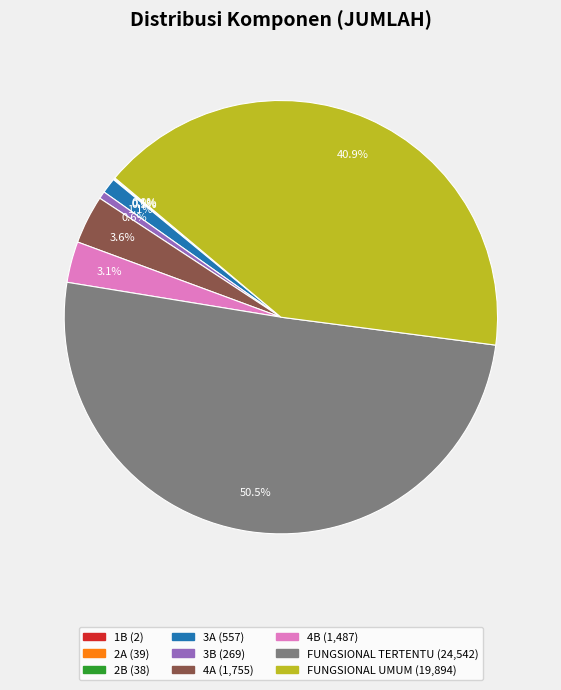

Which category accounts for the majority?

FUNGSIONAL TERTENTU